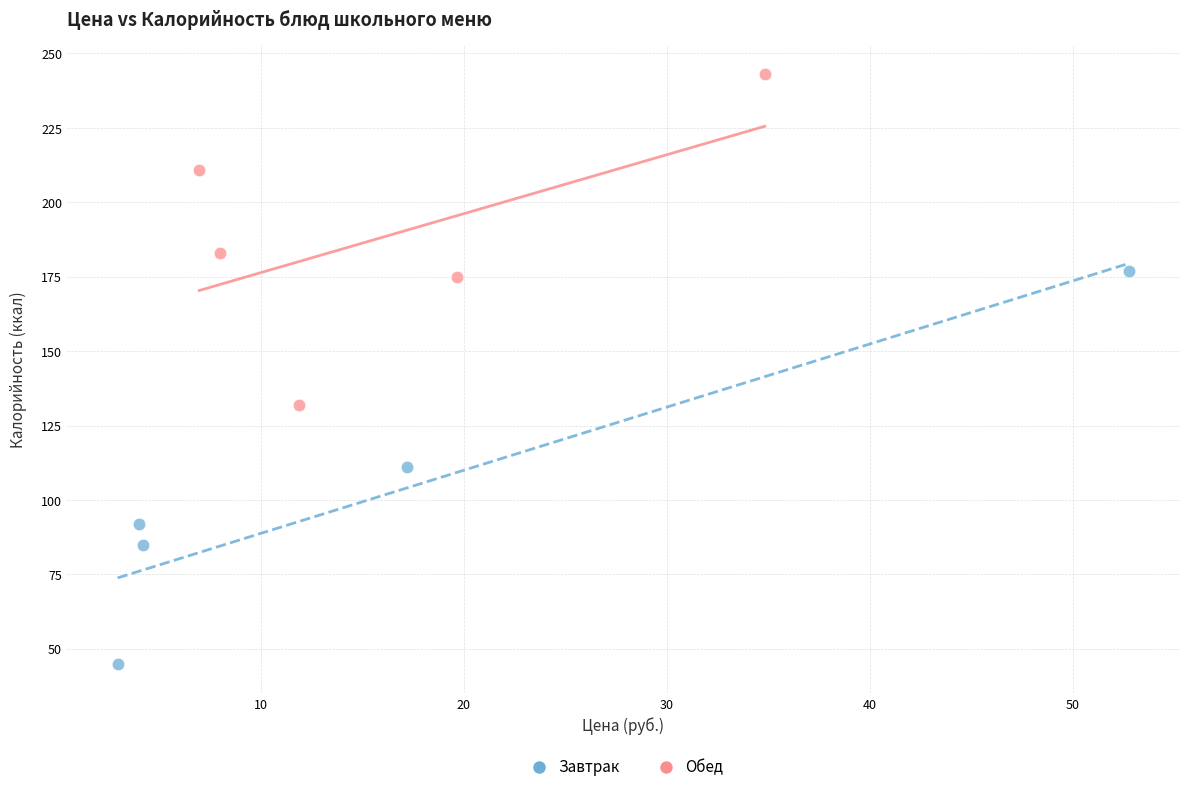

Which series has the widest spread of Y values?

Завтрак